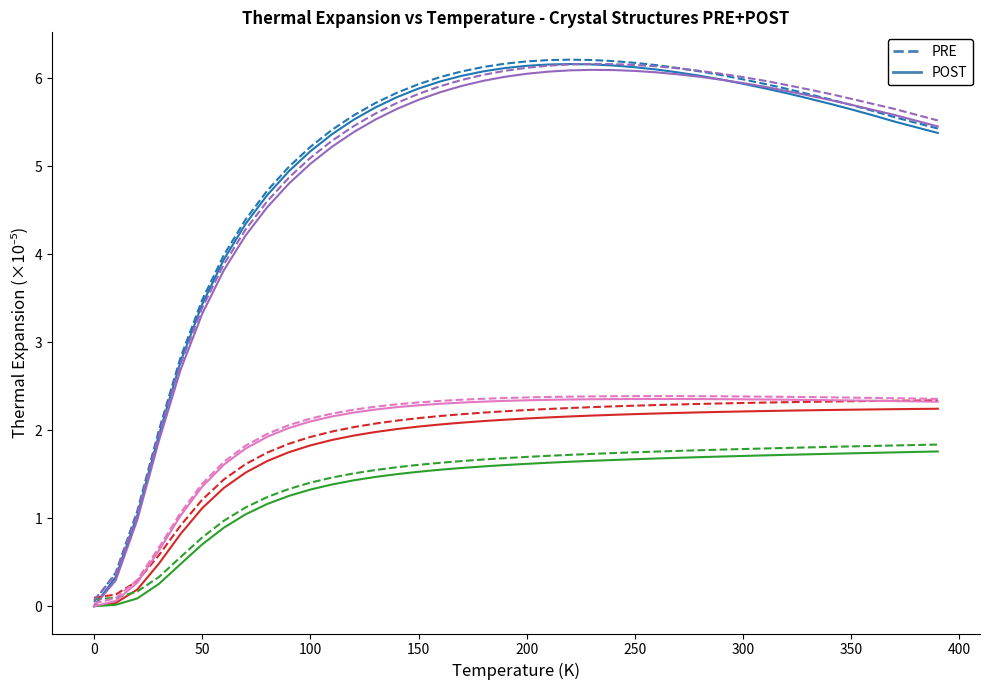

What is the maximum value shown in the chart?

6.2